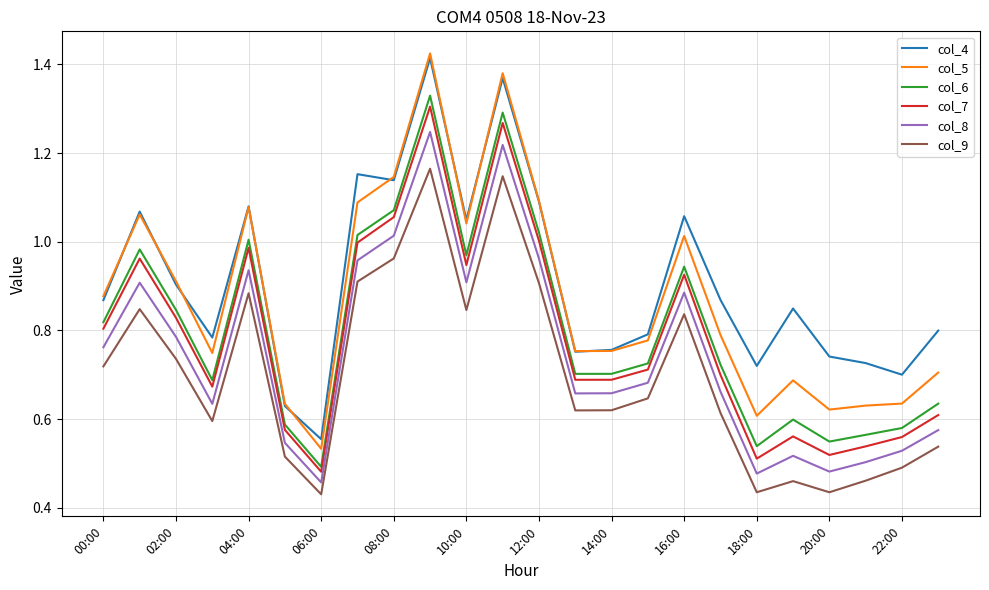

How many interior local valleys does the col_8 series have?

6